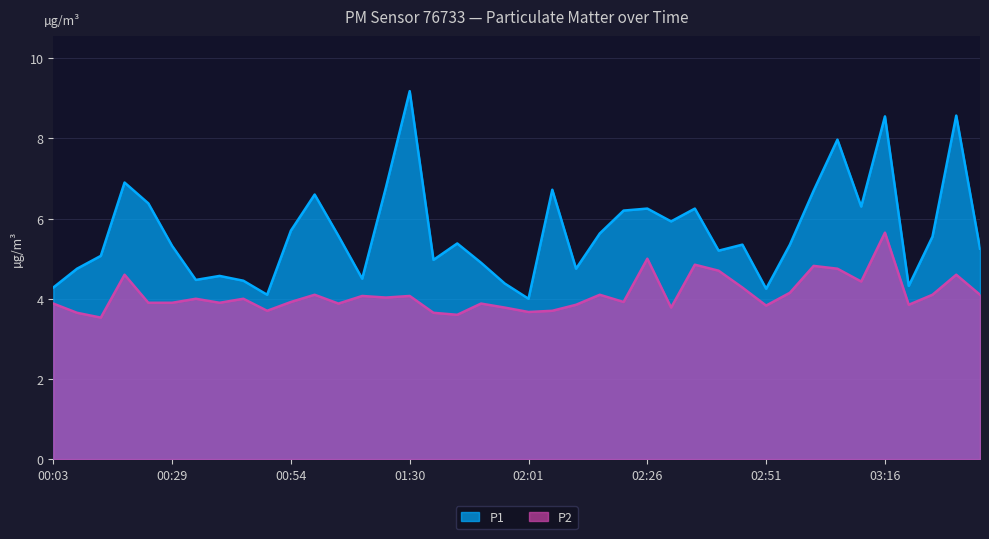

At which category is the sum across all series the highest?

03:16